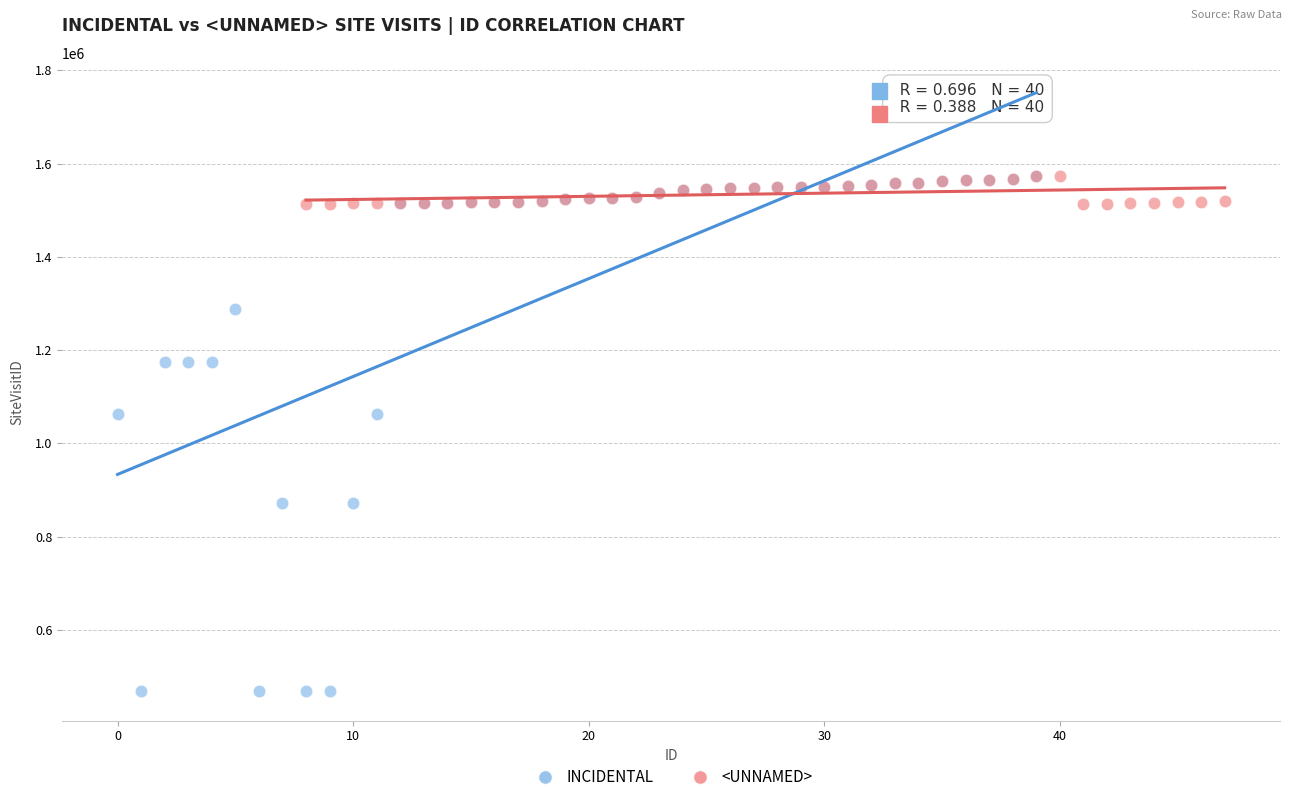

Which series has the largest Y range (max minus min)?

INCIDENTAL